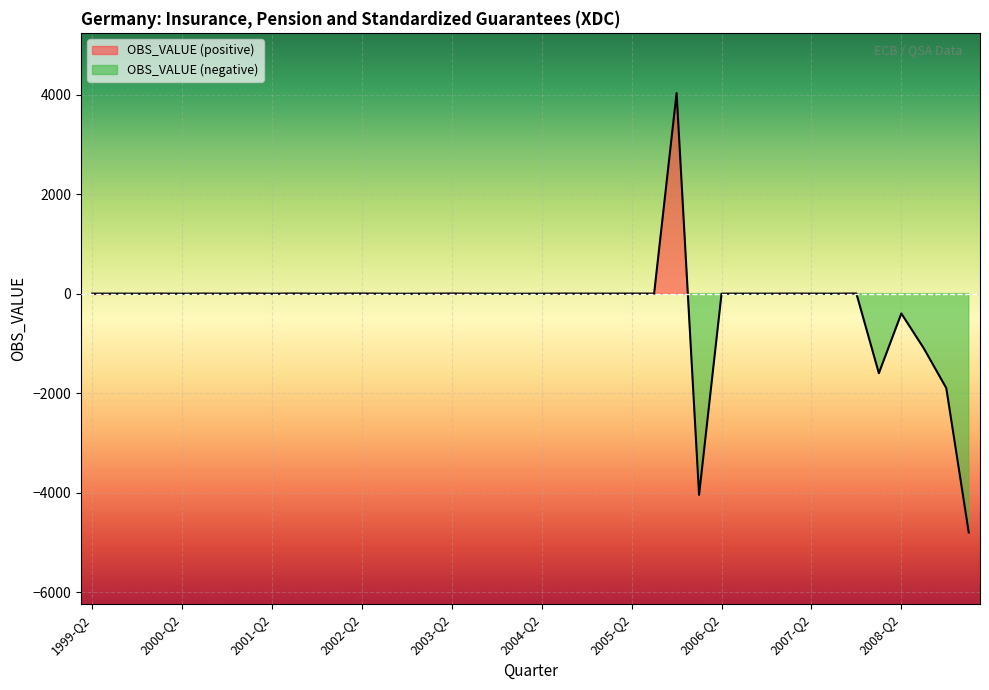

Does the chart display data point markers on the line(s)?

No